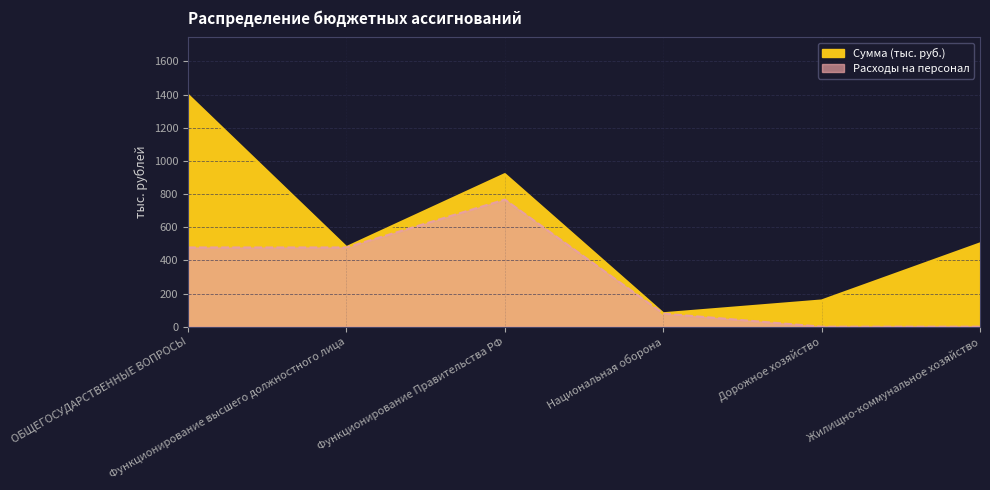

Between Функционирование высшего должностного лица and Функционирование Правительства РФ, which series saw the biggest shift?

Сумма (тыс. руб.)